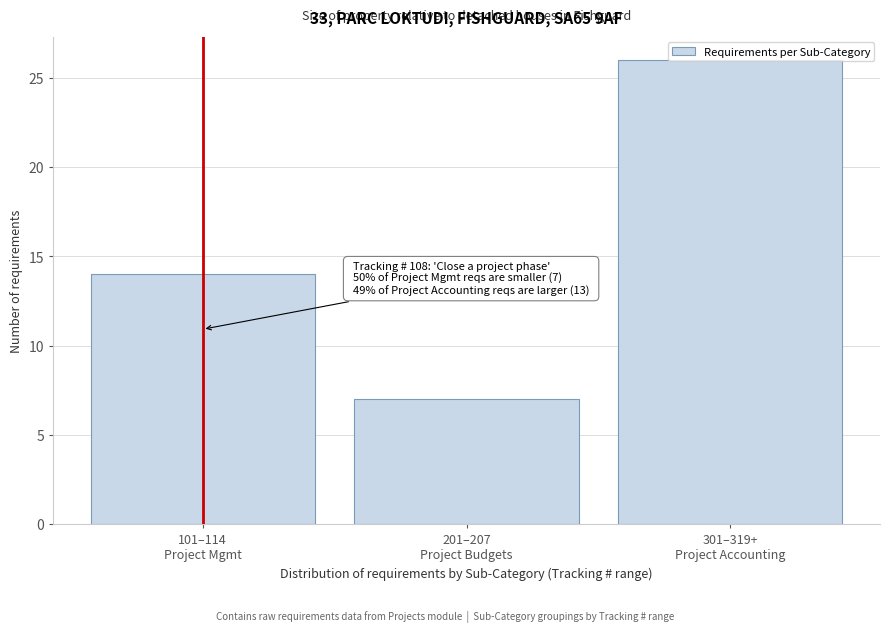

What is the value of the 3rd bar from the left?

26